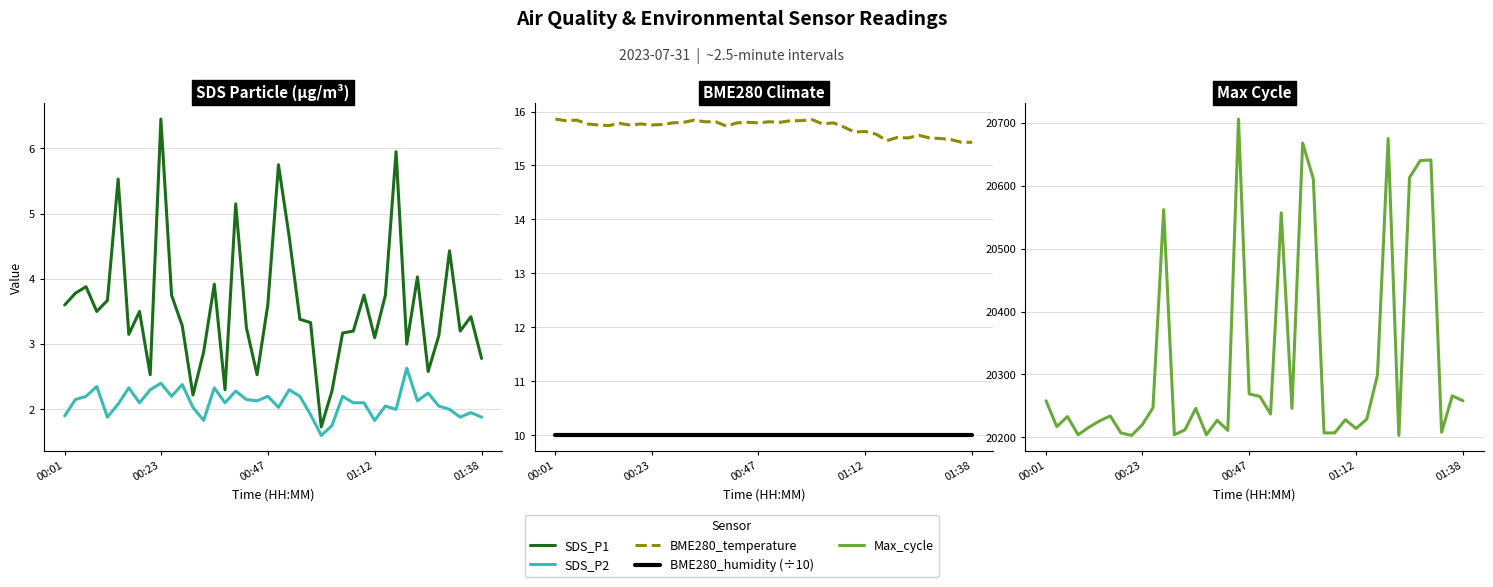

Which series has the largest range (max minus min)?

Max_cycle